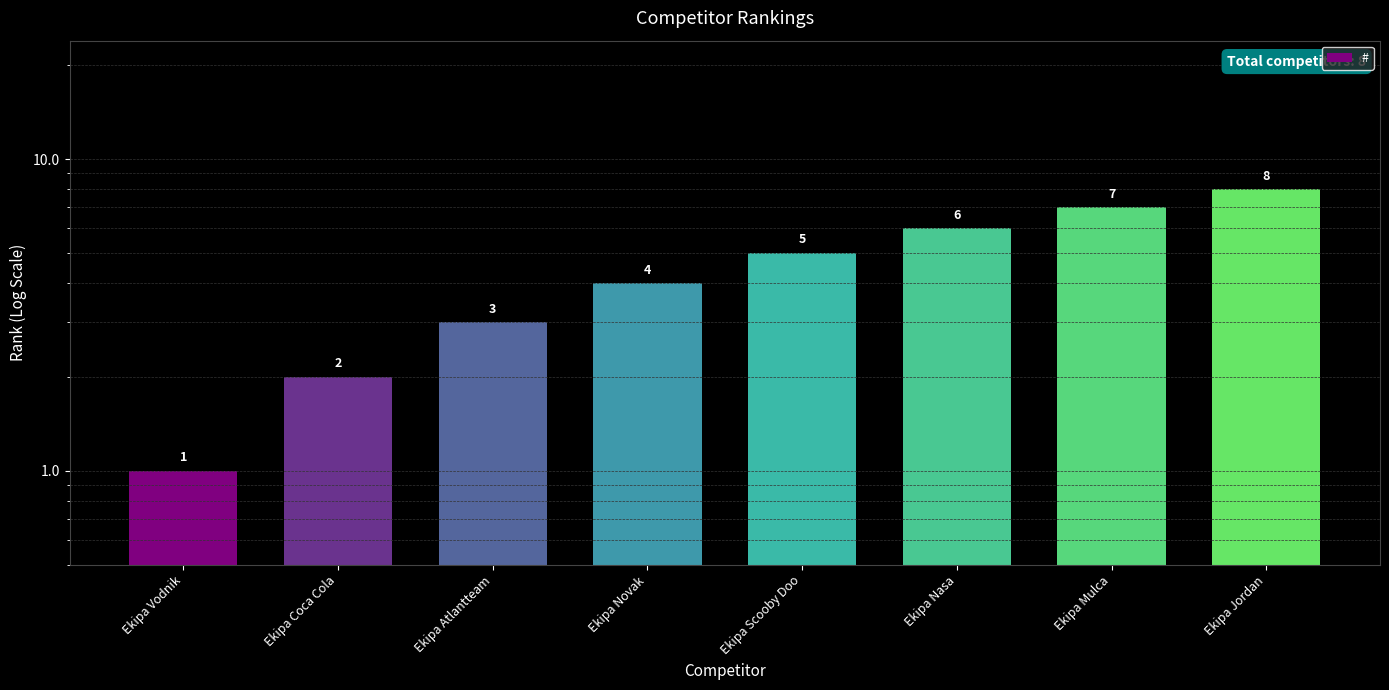

True or false: the data shows 6 at Ekipa Nasa.

True